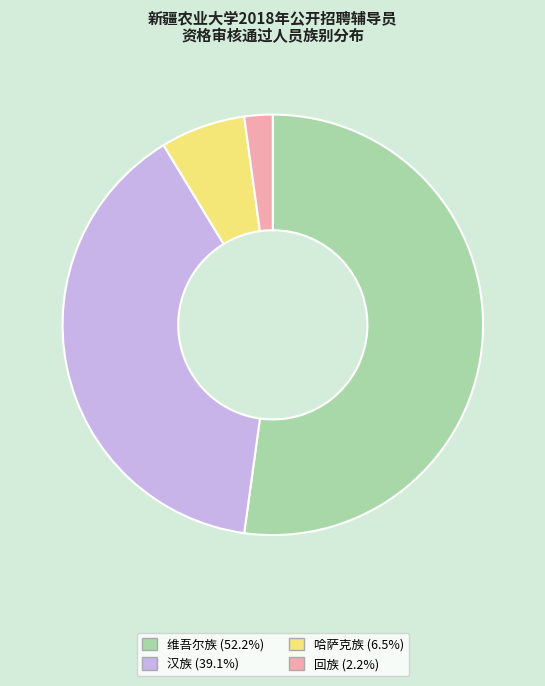

Which slice is the largest?

维吾尔族